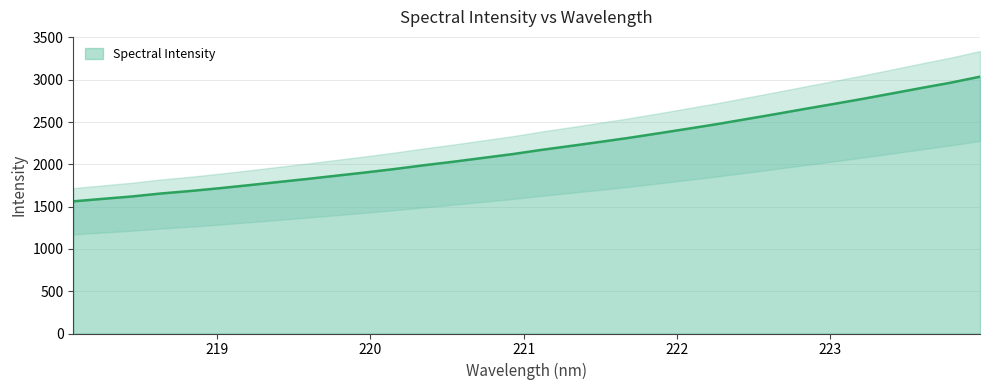

Reading left to right, transcribe all the data shown in this chart.

1562.8	1591.7	1620.3	1655.6	1684.8	1718.0	1753.8	1790.9	1827.7	1866.4	1904.9	1945.9	1990.2	2031.7	2076.2	2120.6	2171.3	2217.8	2265.3	2314.0	2367.0	2420.9	2475.7	2534.8	2594.0	2655.1	2714.5	2775.3	2839.1	2903.5	2965.9	3036.5